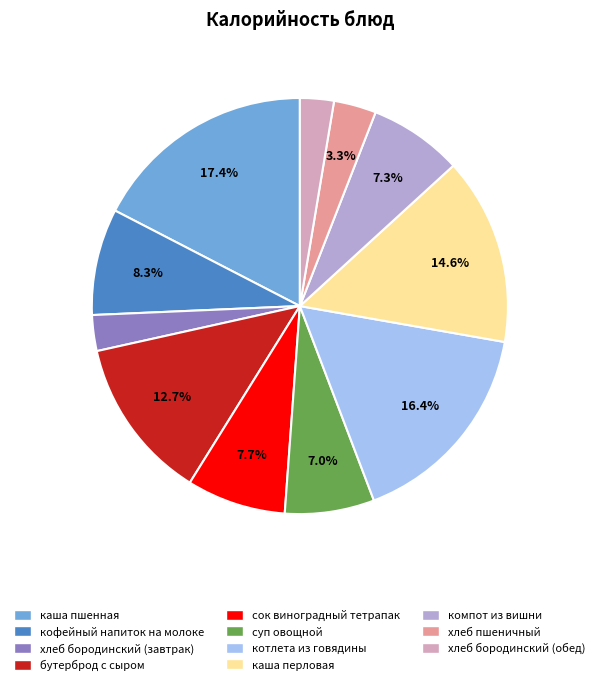

Does any single category account for the majority?

No